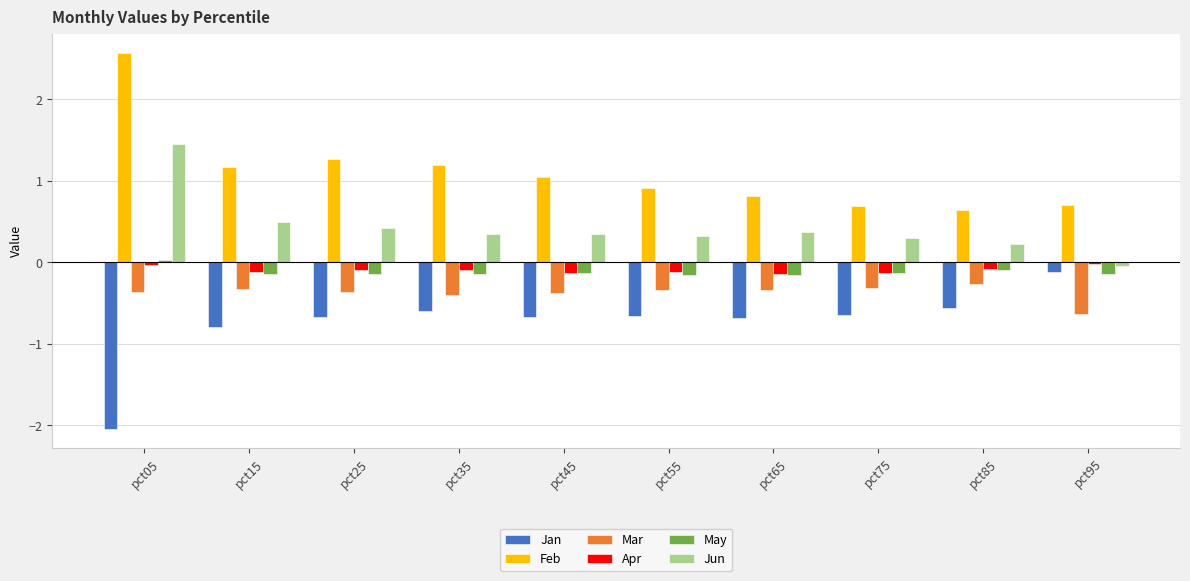

What is the value of the Feb bar at the 1st from the left?

2.6